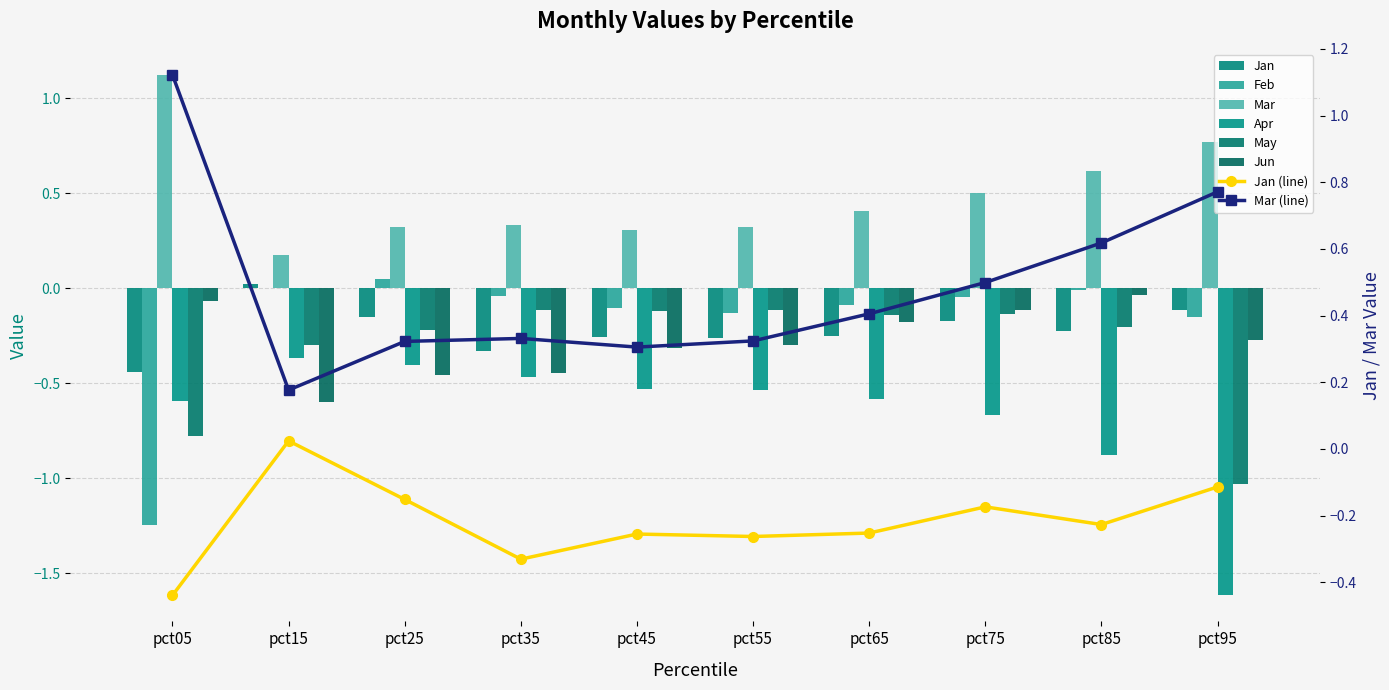

True or false: Feb has a value of -0.0 at pct85.

True